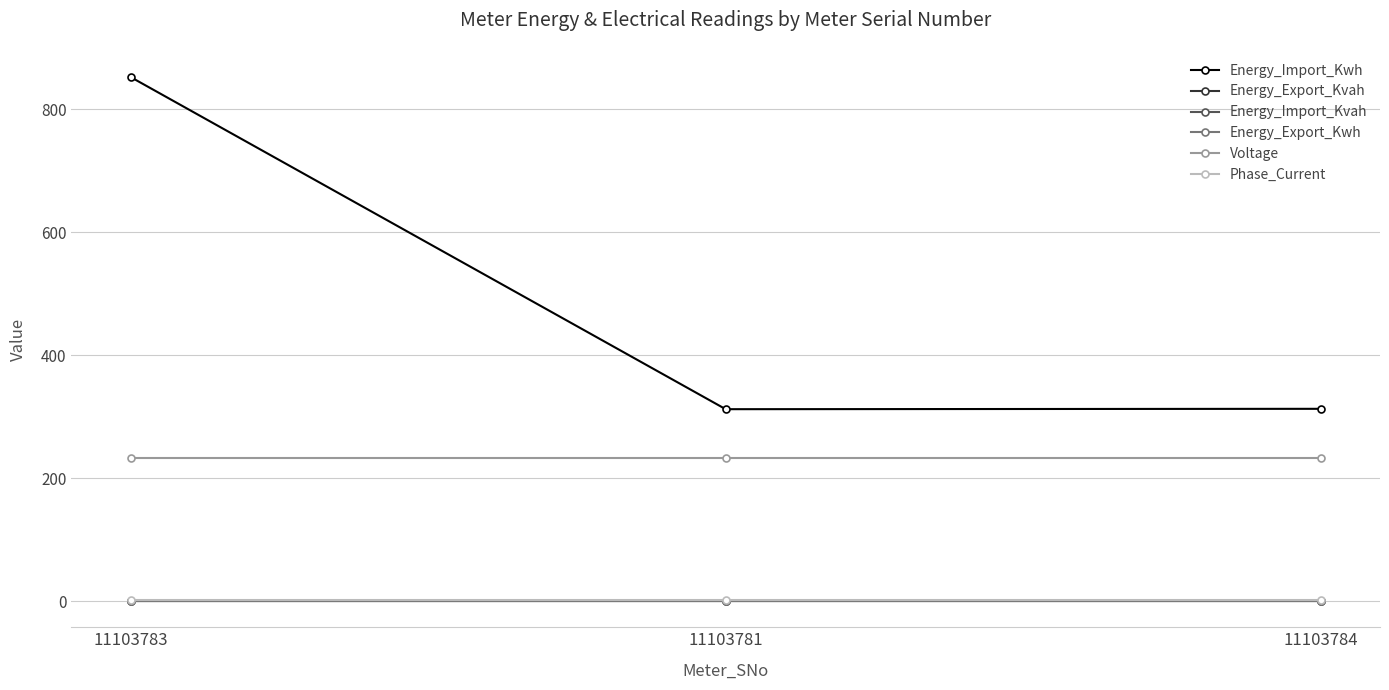

Is this an area chart (filled region under the line)?

No